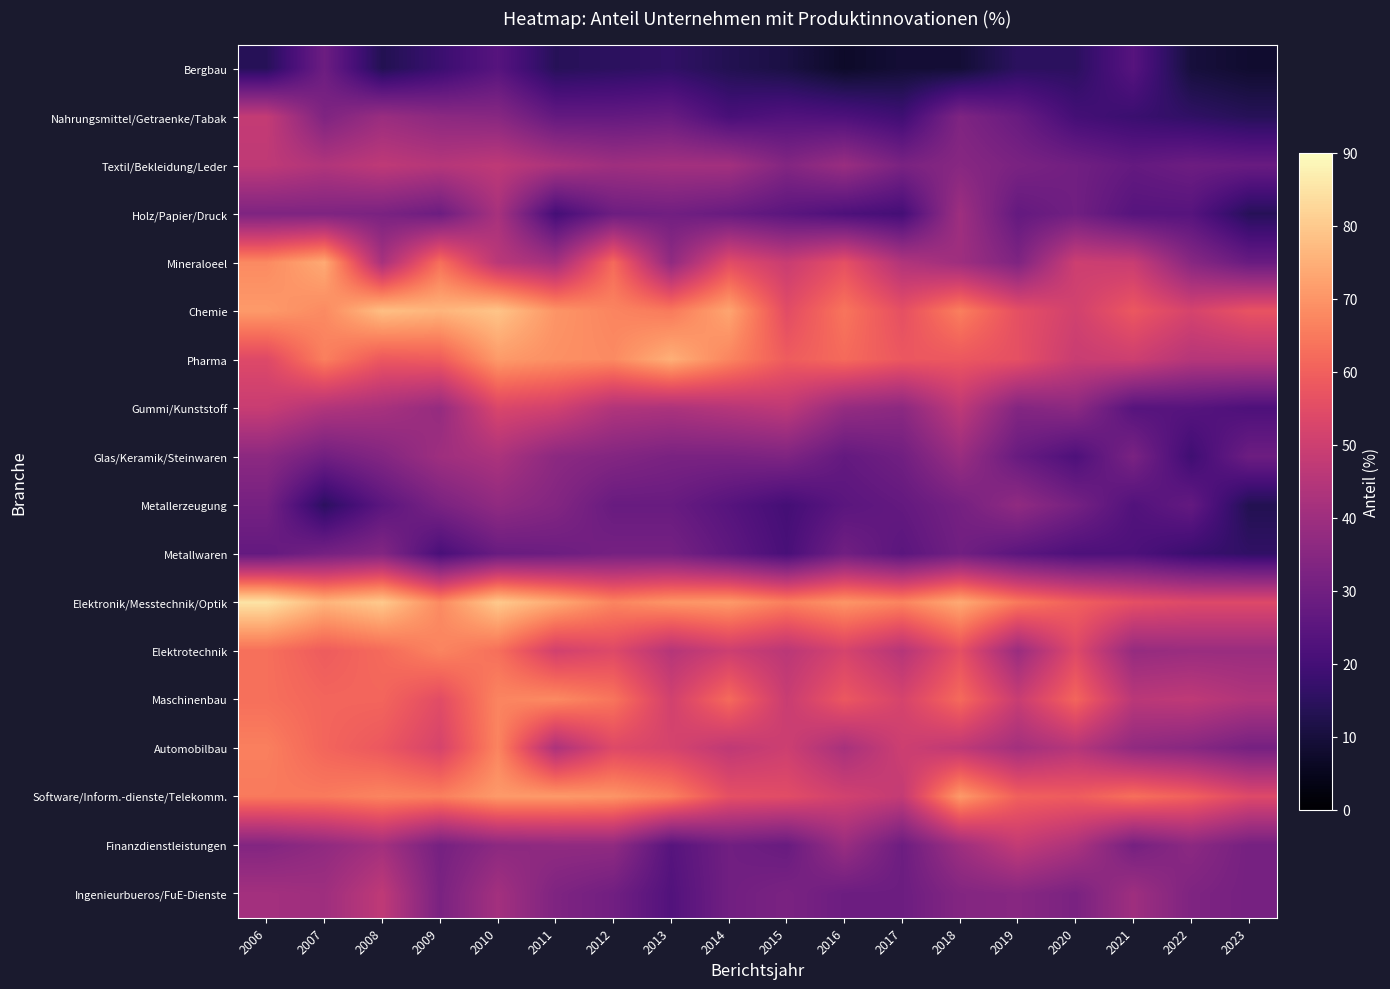

List the series in order of their peak value, lowest first.

Bergbau, Metallwaren, Metallerzeugung, Holz/Papier/Druck, Glas/Keramik/Steinwaren, Textil/Bekleidung/Leder, Ingenieurbueros/FuE-Dienste, Nahrungsmittel/Getraenke/Tabak, Finanzdienstleistungen, Gummi/Kunststoff, Elektrotechnik, Automobilbau, Maschinenbau, Software/Inform.-dienste/Telekomm., Mineraloeel, Pharma, Chemie, Elektronik/Messtechnik/Optik